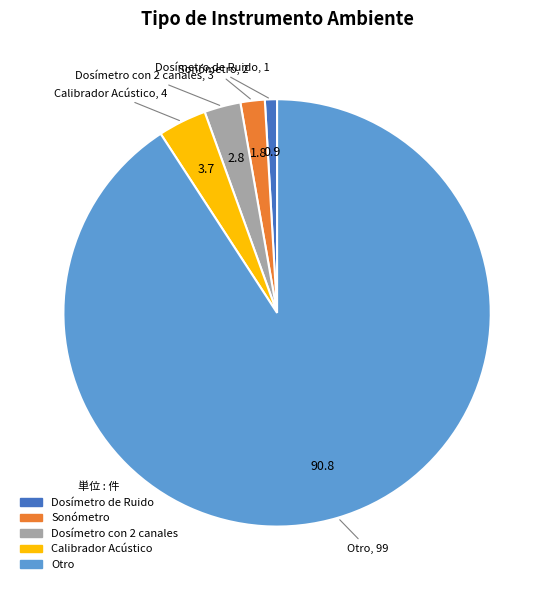

Does Calibrador Acústico represent more than half of the total?

No